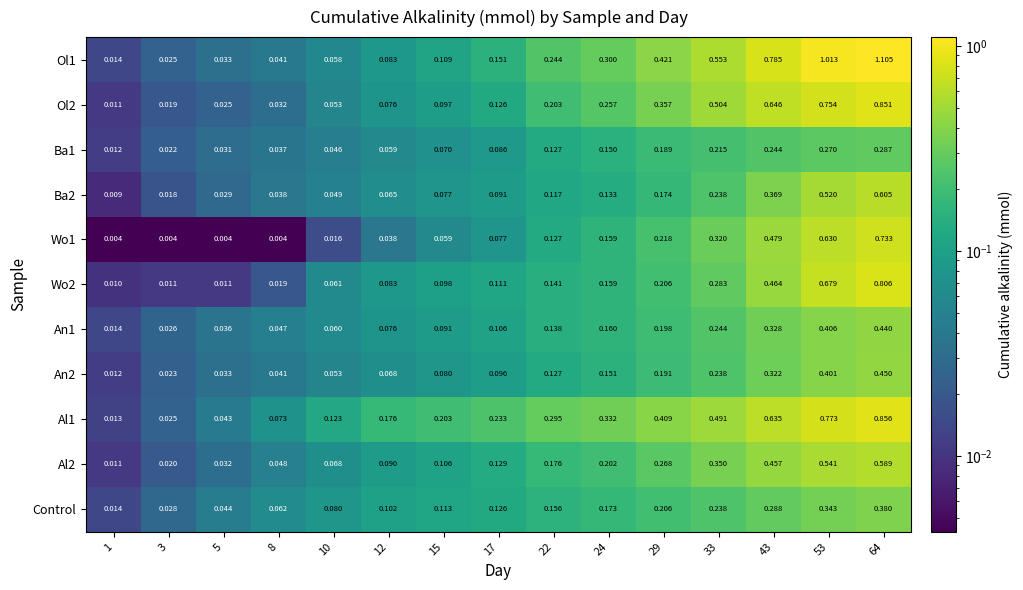

Is the value of Ba1 at 17 greater than the value of An2 at 8?

Yes